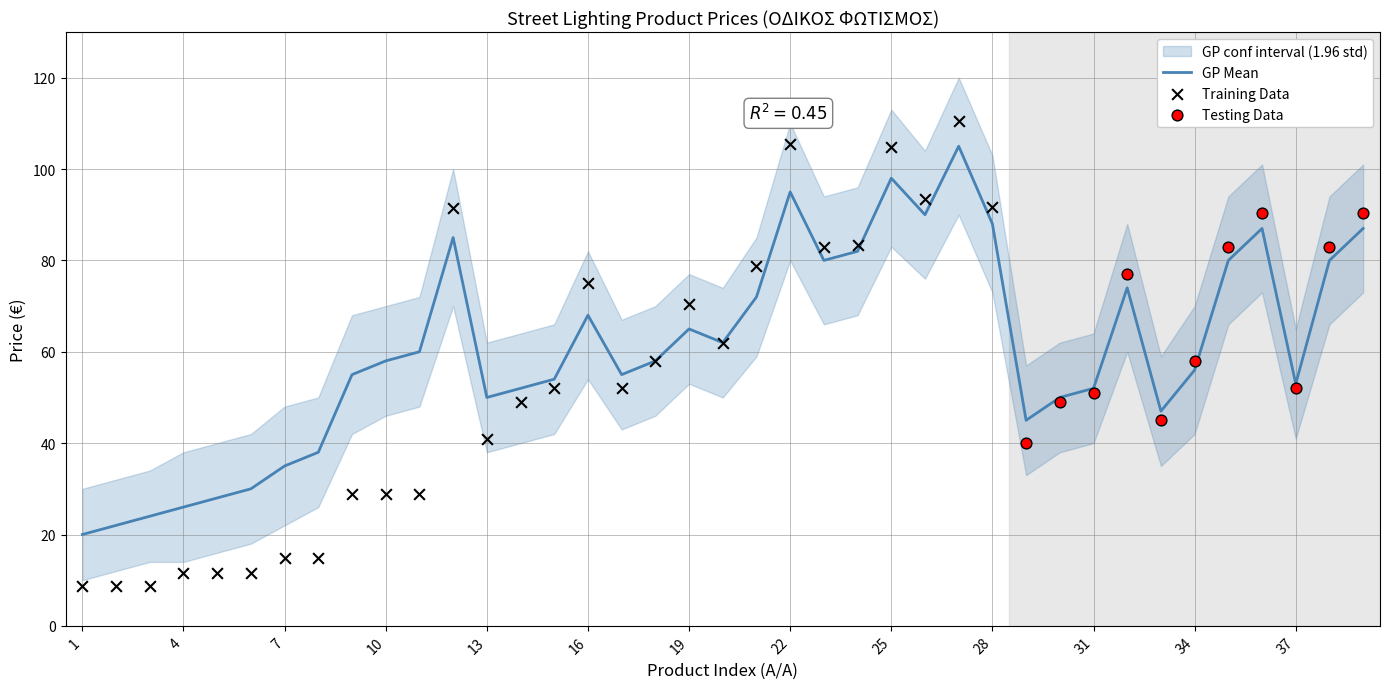

What is the change in value from 14 to 20?

+12.9